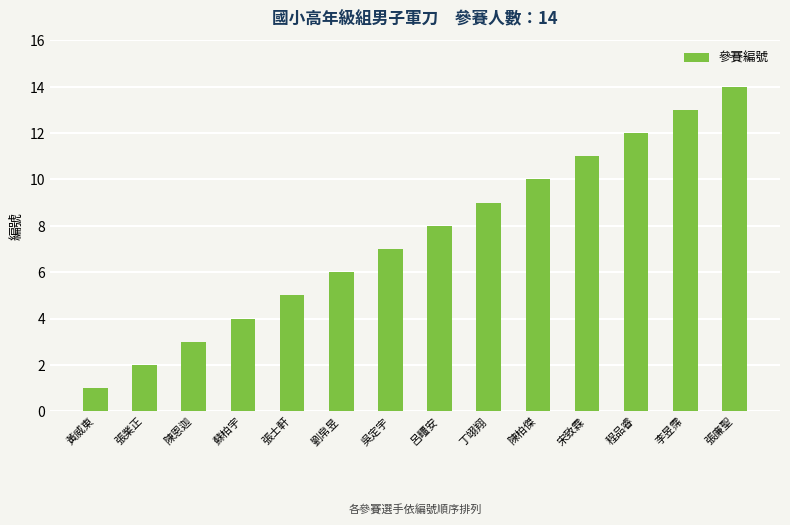

Reading left to right, list all the values displayed in this chart.

黃威東=1	張業正=2	陳恩迦=3	蘇柏宇=4	張士軒=5	劉帛昱=6	吳定宇=7	呂疅安=8	丁翊翔=9	陳柏傑=10	宋致霖=11	程品睿=12	李昱霈=13	張廉聖=14